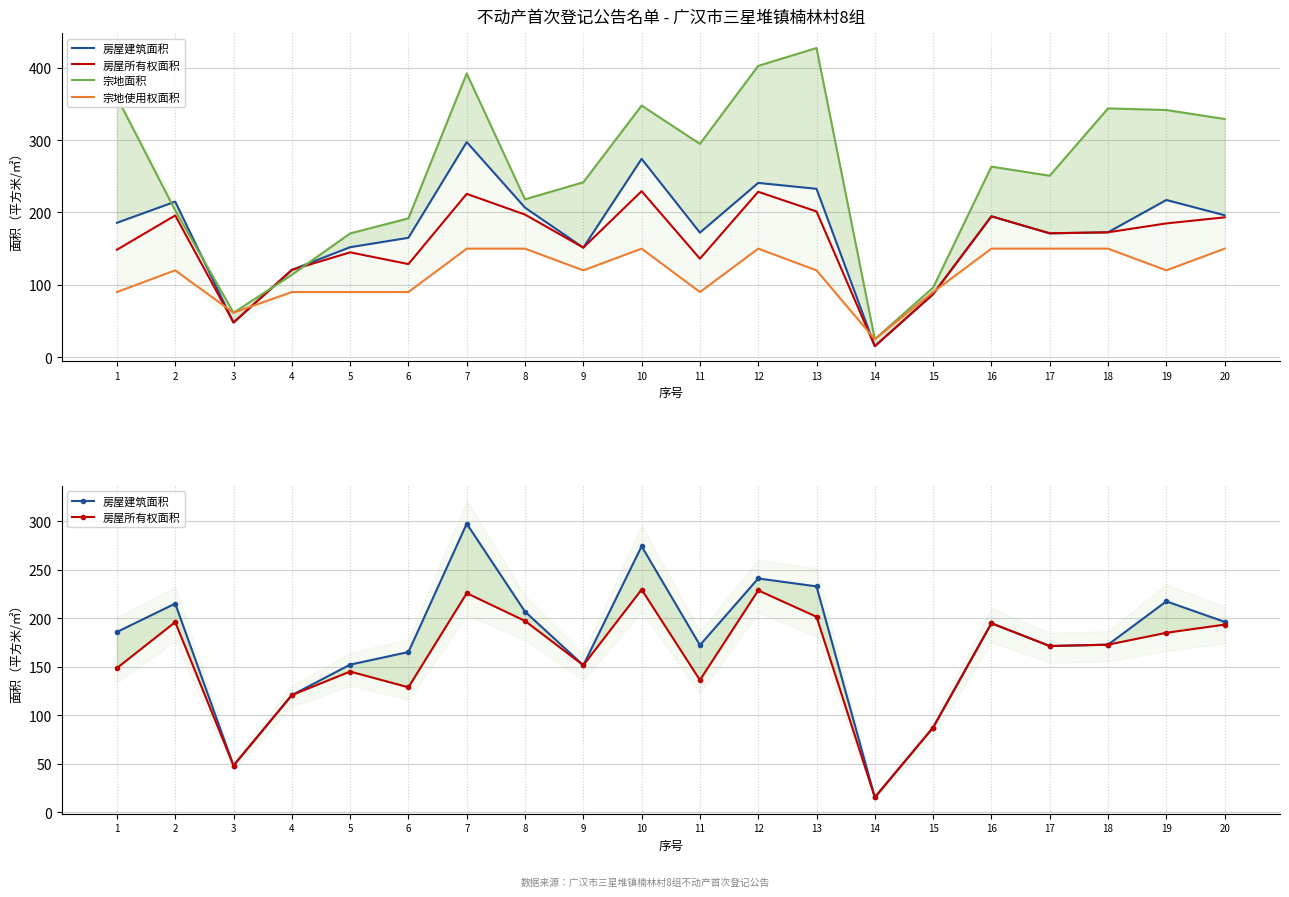

Between 12 and 6, which is larger?

12